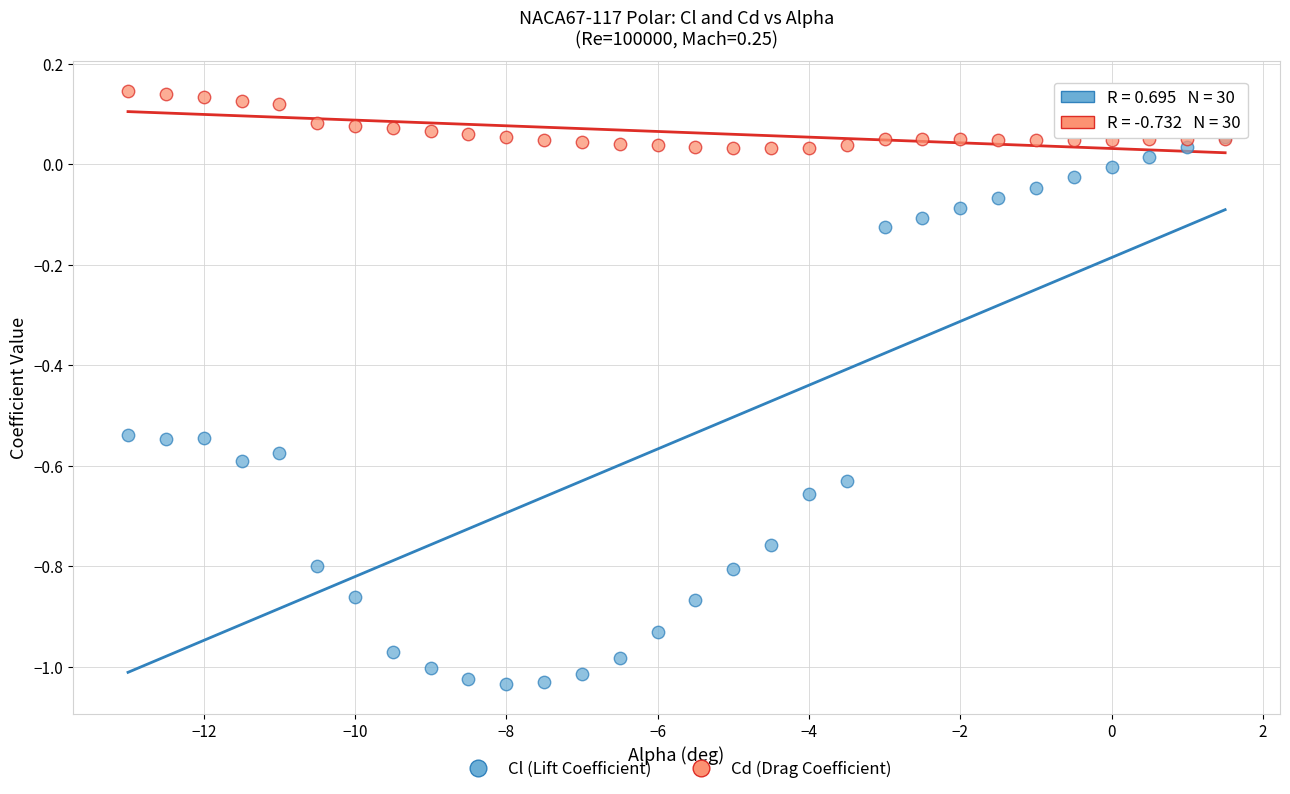

What are all the series names shown in the legend?

Cl (Lift Coefficient), Cd (Drag Coefficient)